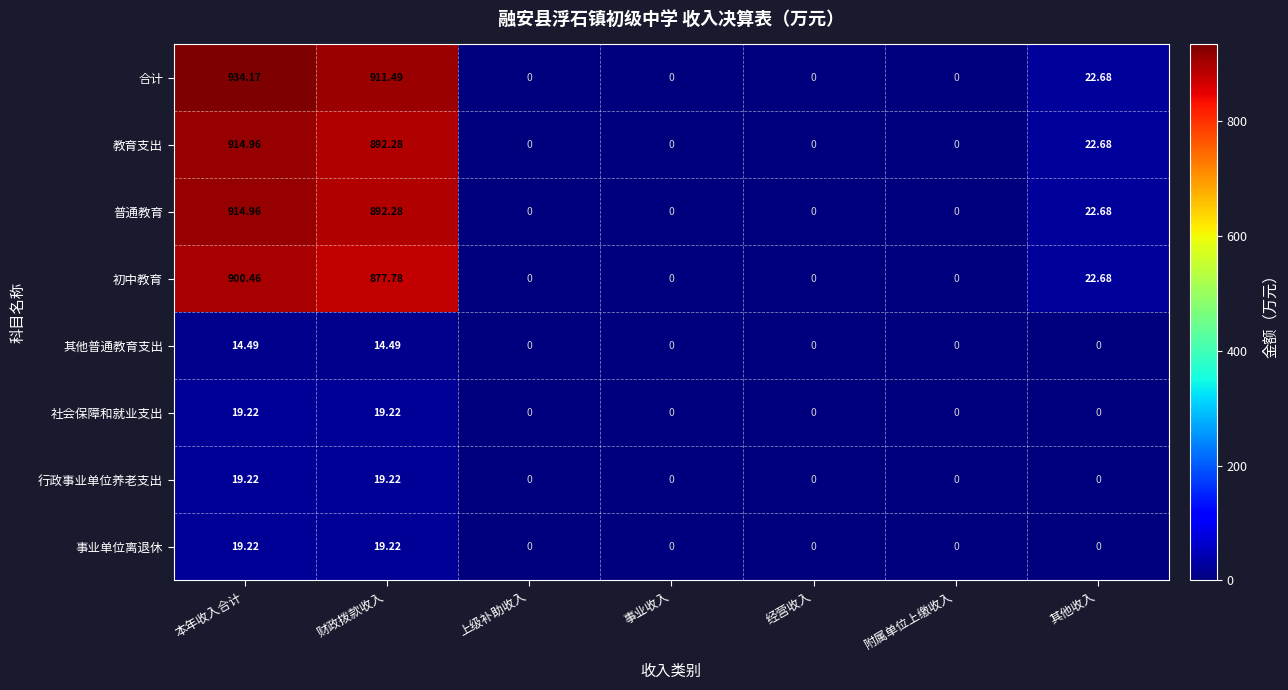

Which series has the largest total across all categories?

合计